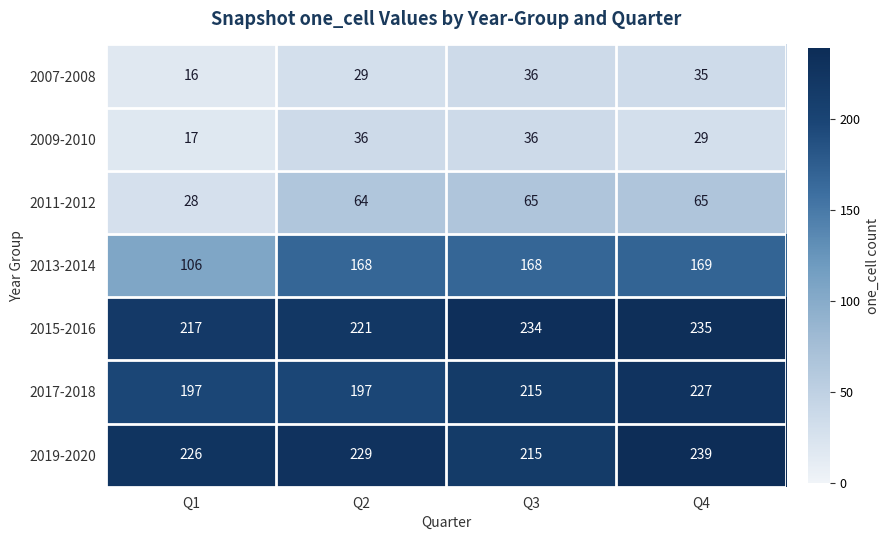

Is the value of 2013-2014 at Q2 greater than the value of 2007-2008 at Q2?

Yes